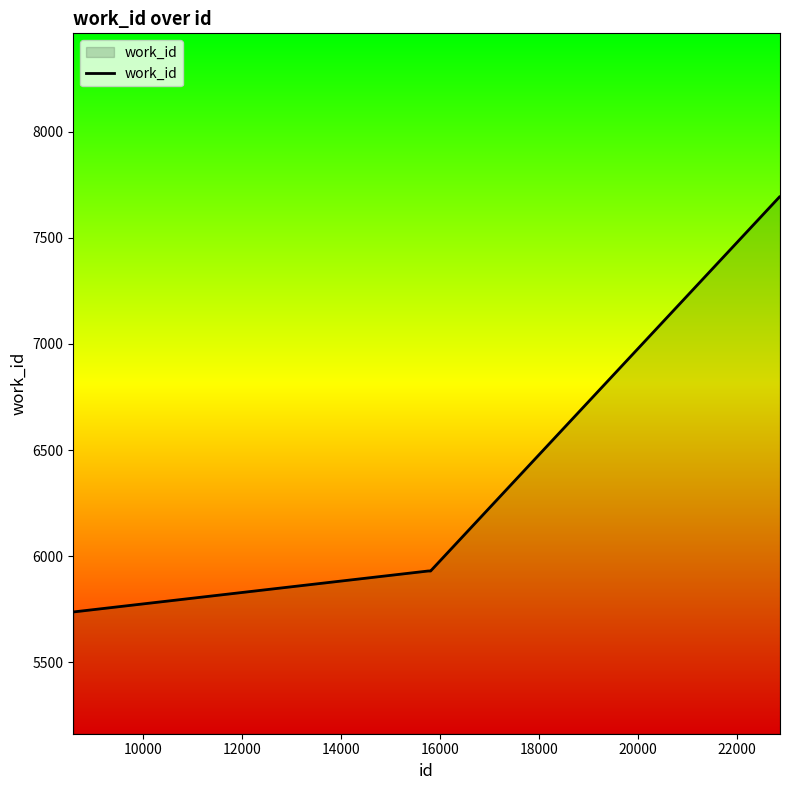

What is the minimum value shown in the chart?

5737